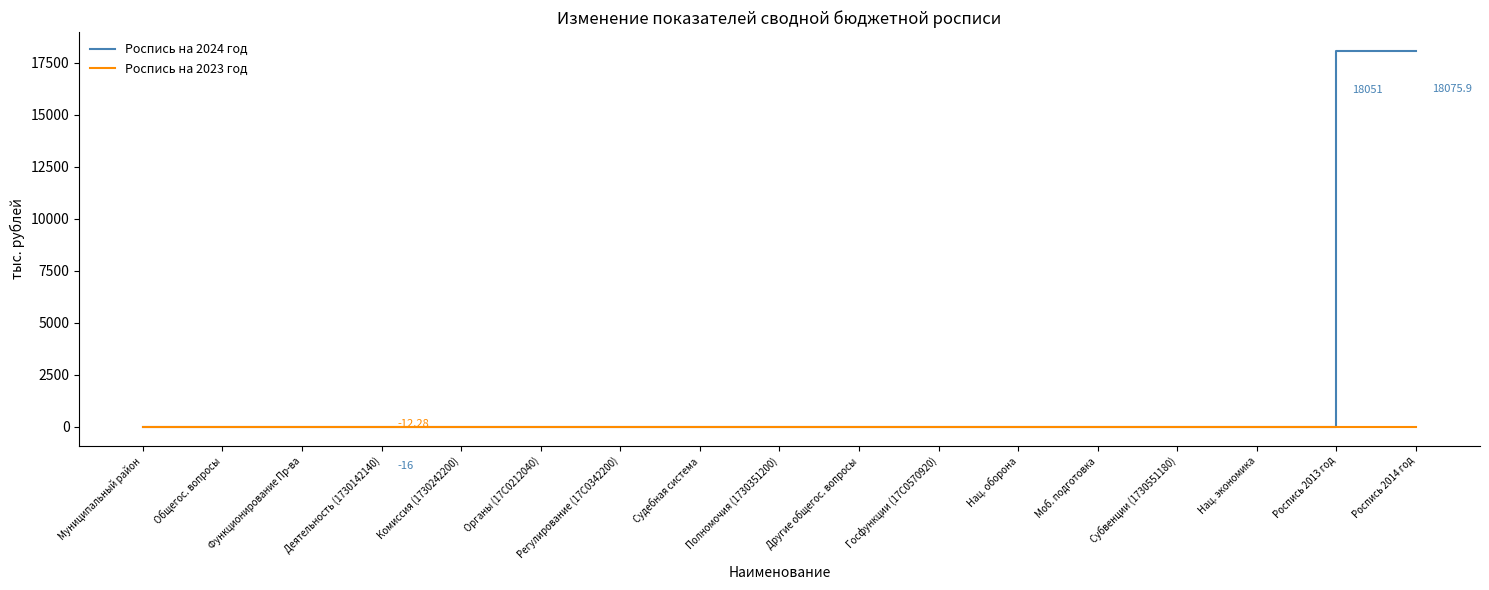

What is the minimum value for Роспись на 2023 год?

-12.3